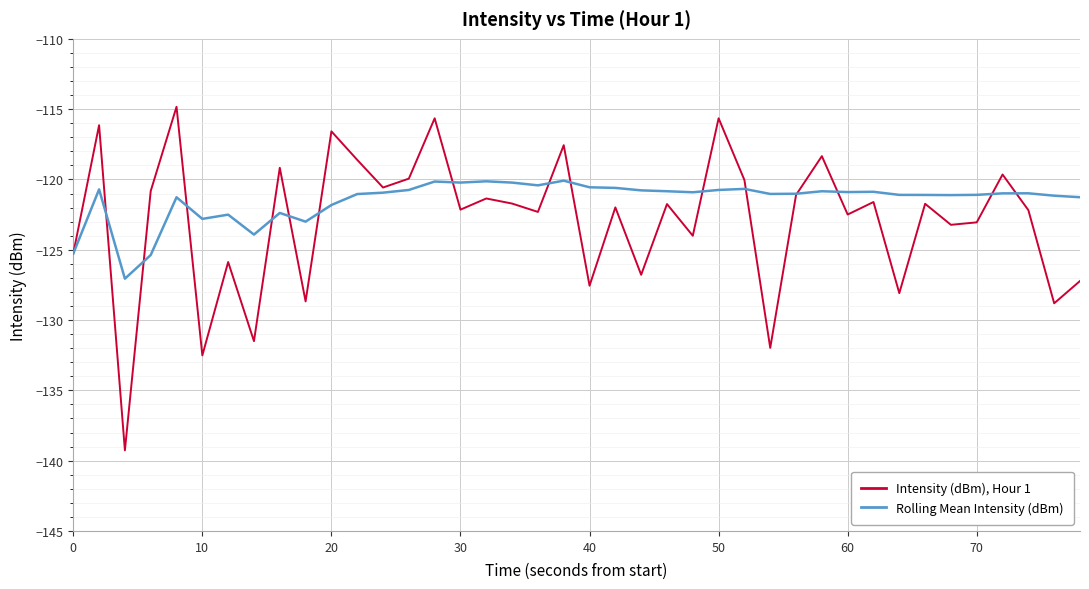

What is the lowest value of the Intensity (dBm), Hour 1 series?

-139.3